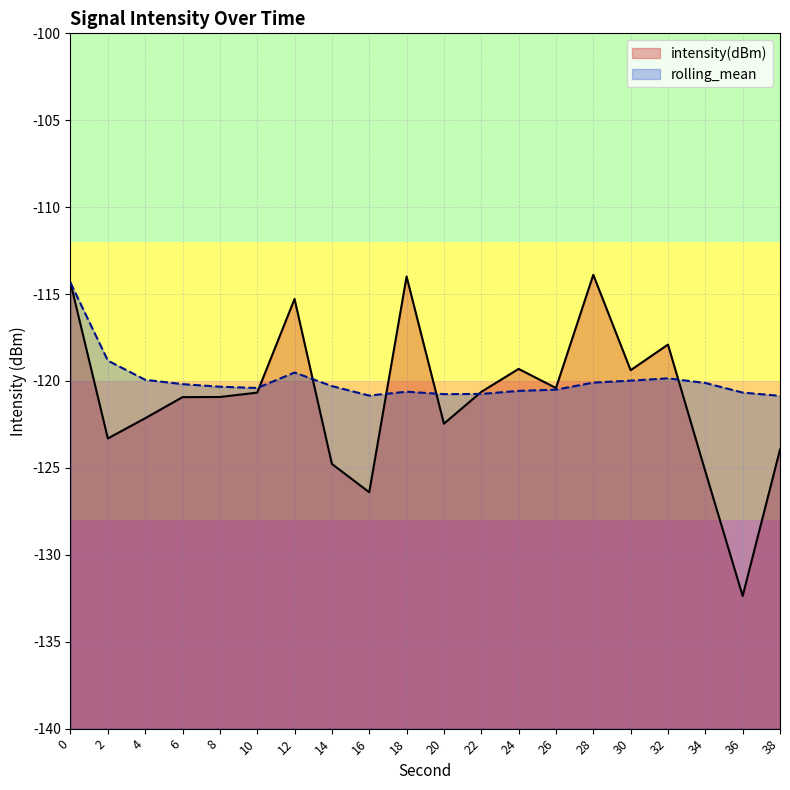

Where is intensity(dBm) nearest to the value -123?

2